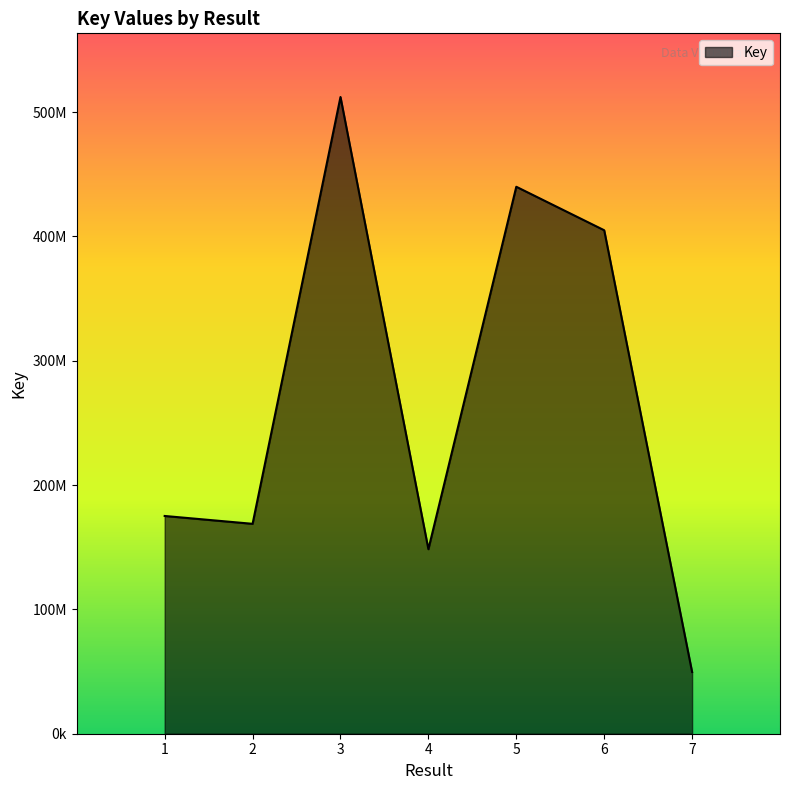

How many interior local peaks (higher than both neighbors) does the data have?

2